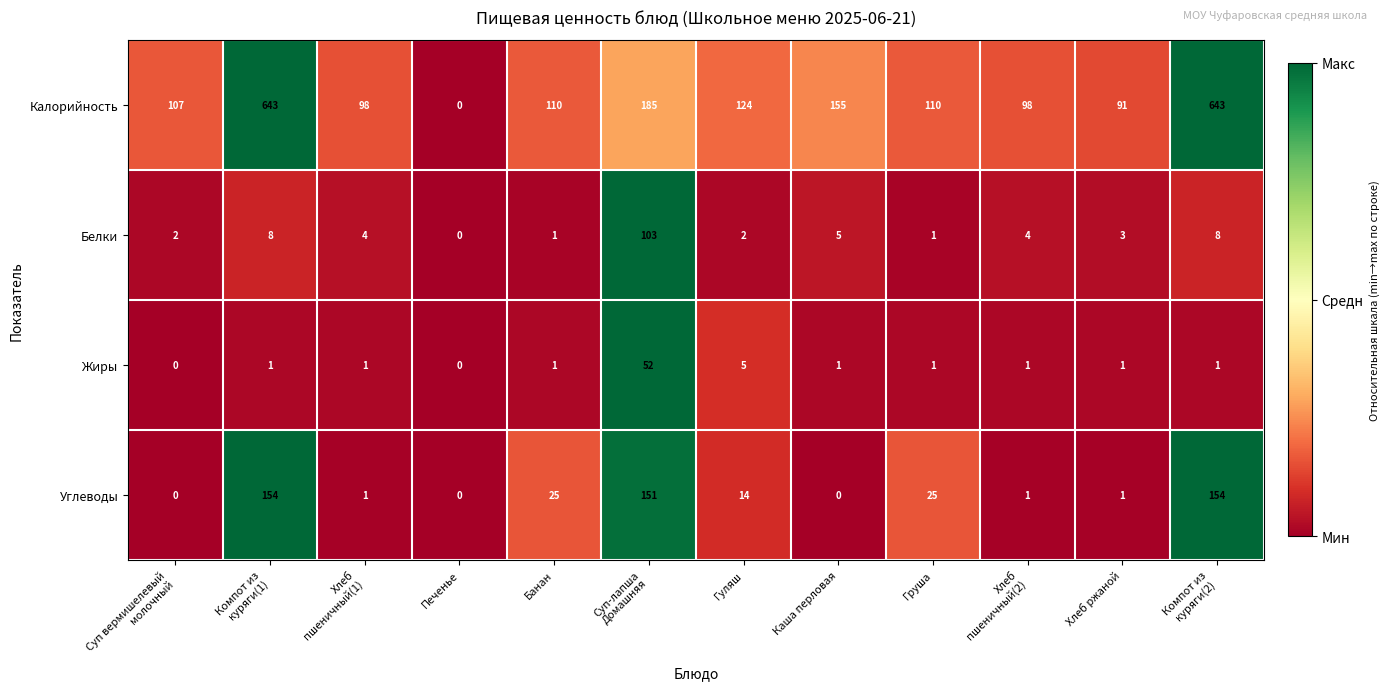

At which label does Калорийность reach its minimum?

Печенье